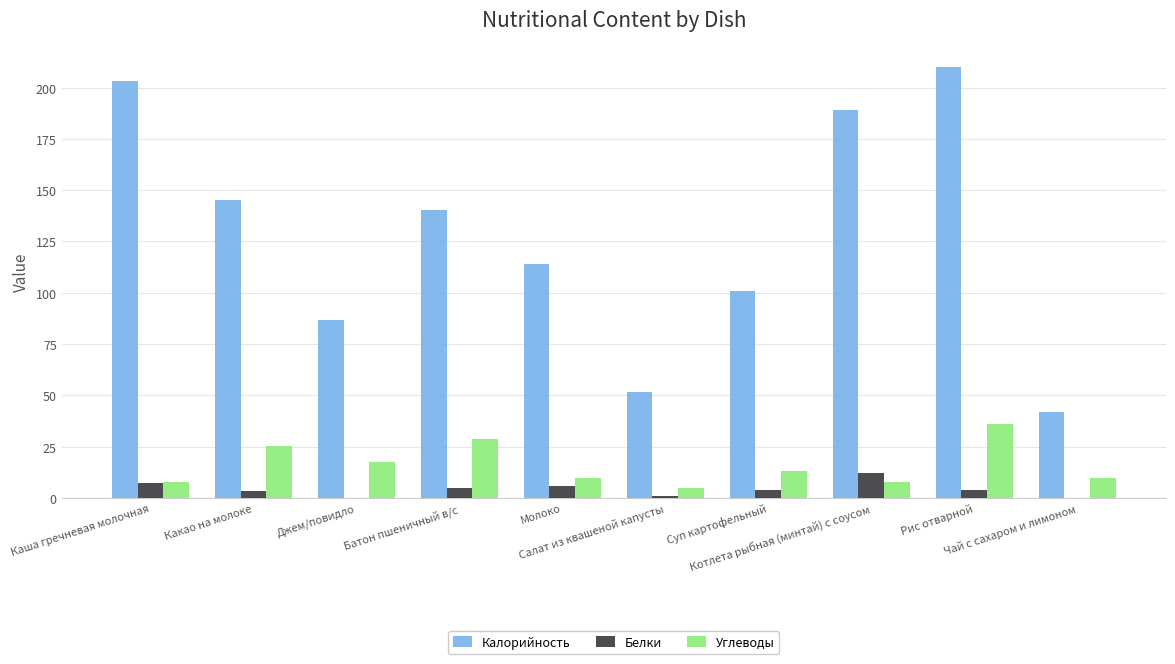

What is the maximum value shown in the chart?

210.0